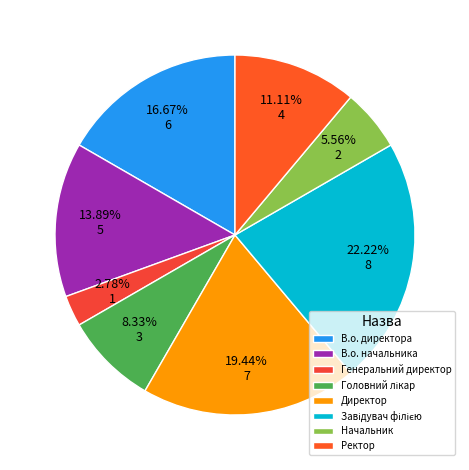

Which category has the smallest portion of the pie?

Генеральний директор